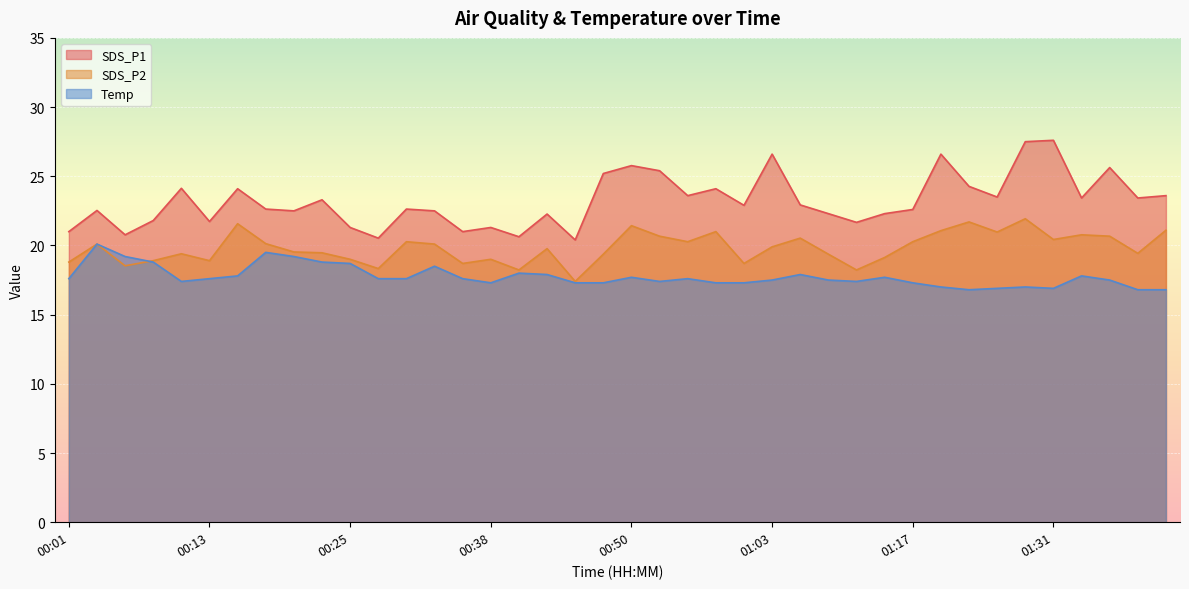

Which label corresponds to the smallest value in the chart?

01:23